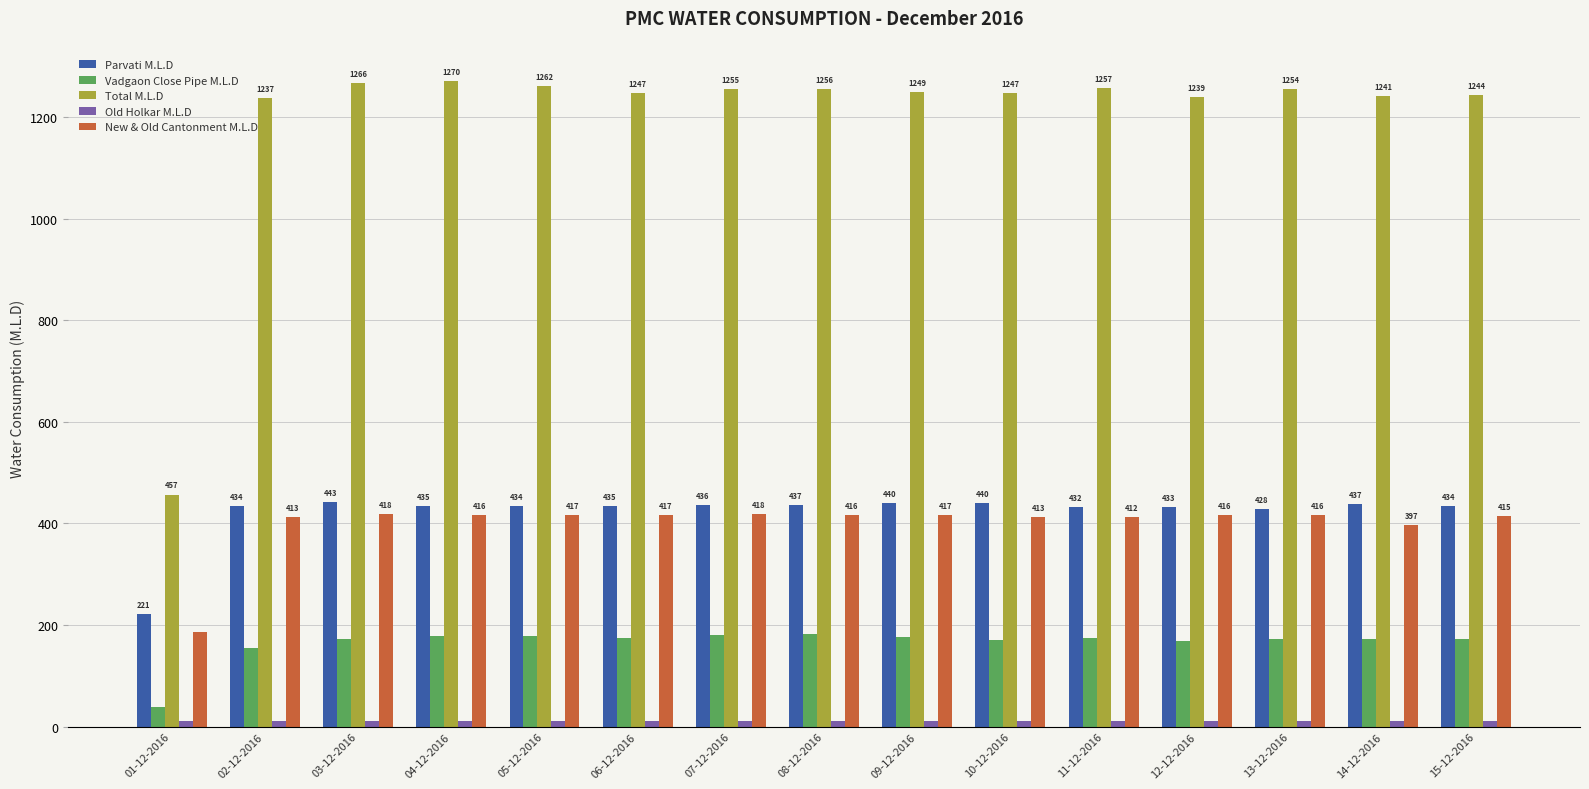

True or false: New & Old Cantonment M.L.D has a value of 637.7 at 02-12-2016.

False